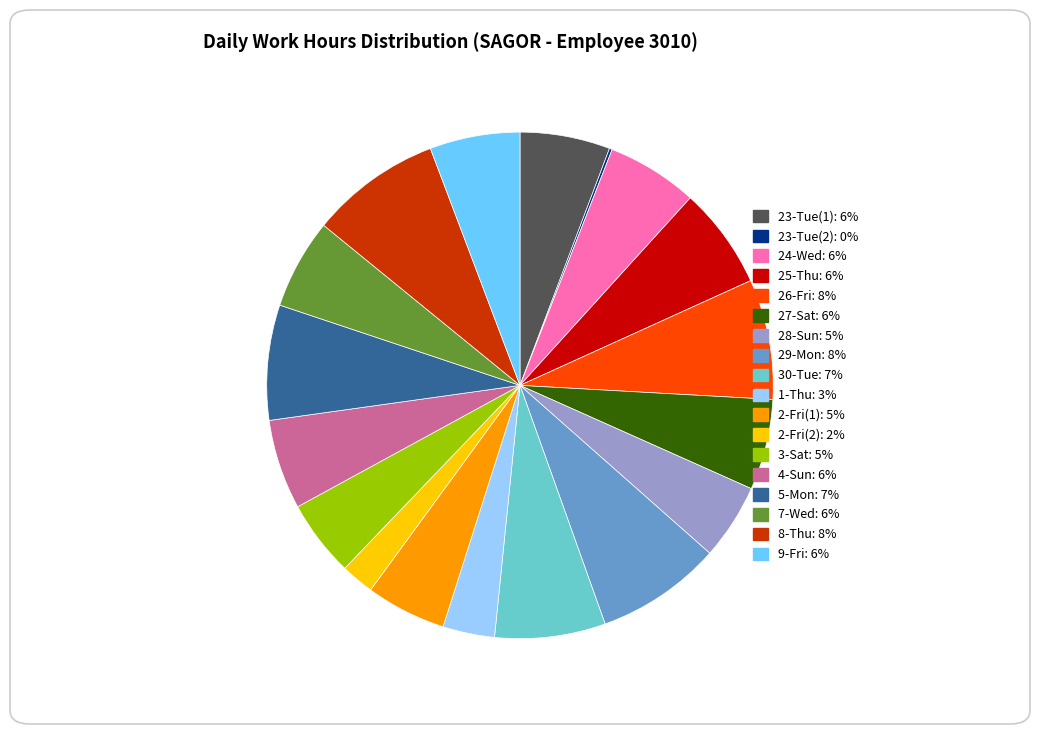

Between 7-Wed and 26-Fri, which is larger?

26-Fri